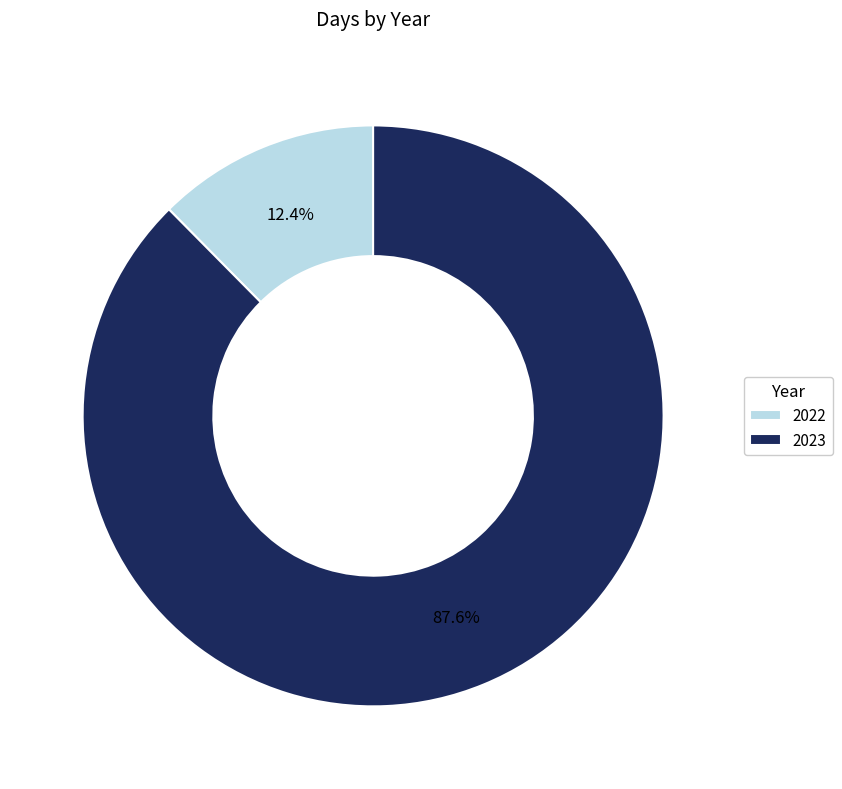

To the nearest percent, what percentage of the pie is 2023?

88%